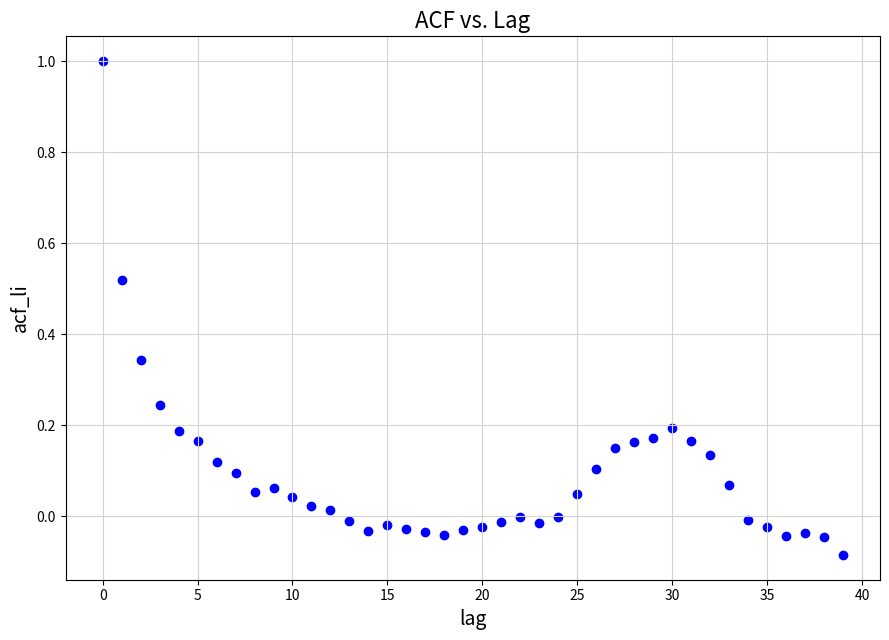

What is the range of Y values (max minus min)?

1.1